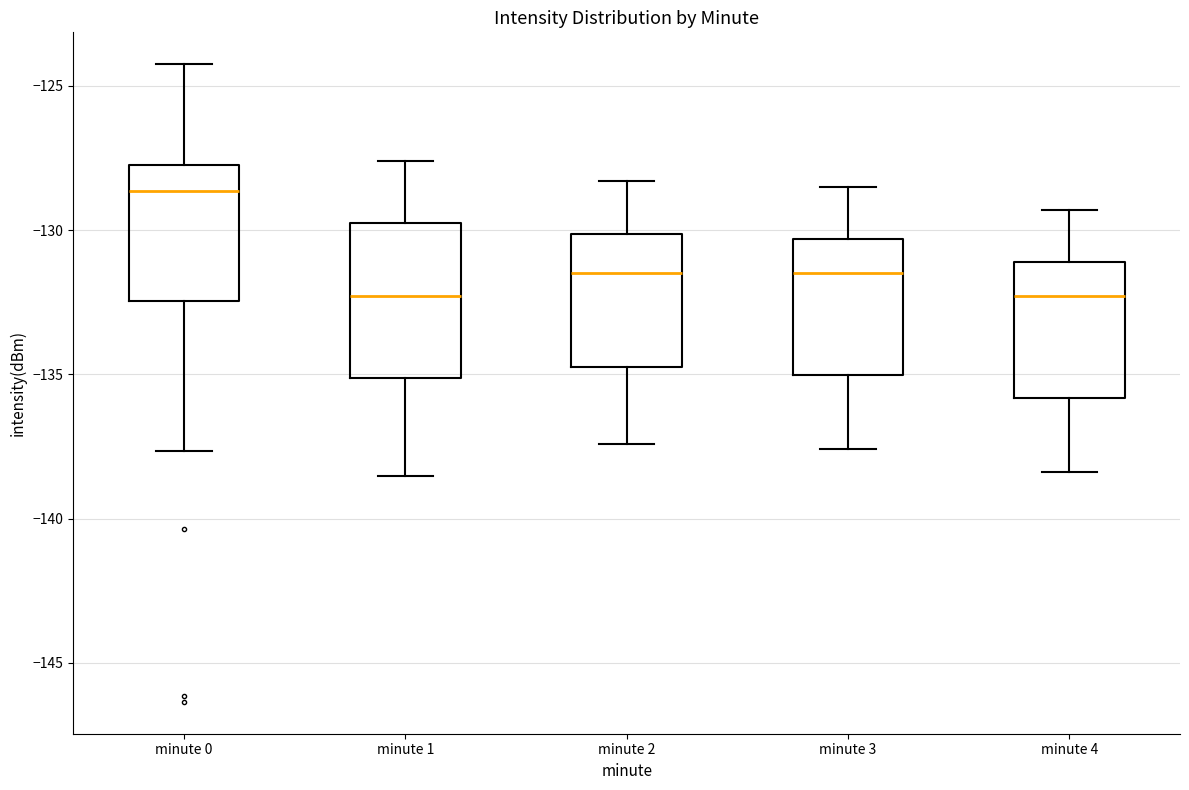

Reading left to right, read every box against the y-axis: the position of its median line, the range the box covers, and the ends of its whiskers. The values are not printed on the chart, so give them approximately, as read against the axis.

minute 0: median -128.5, box -132.5 to -128.0, whiskers -137.5 to -124.5
minute 1: median -132.5, box -135.0 to -129.5, whiskers -138.5 to -127.5
minute 2: median -131.5, box -134.5 to -130.0, whiskers -137.5 to -128.5
minute 3: median -131.5, box -135.0 to -130.5, whiskers -137.5 to -128.5
minute 4: median -132.5, box -136.0 to -131.0, whiskers -138.5 to -129.5